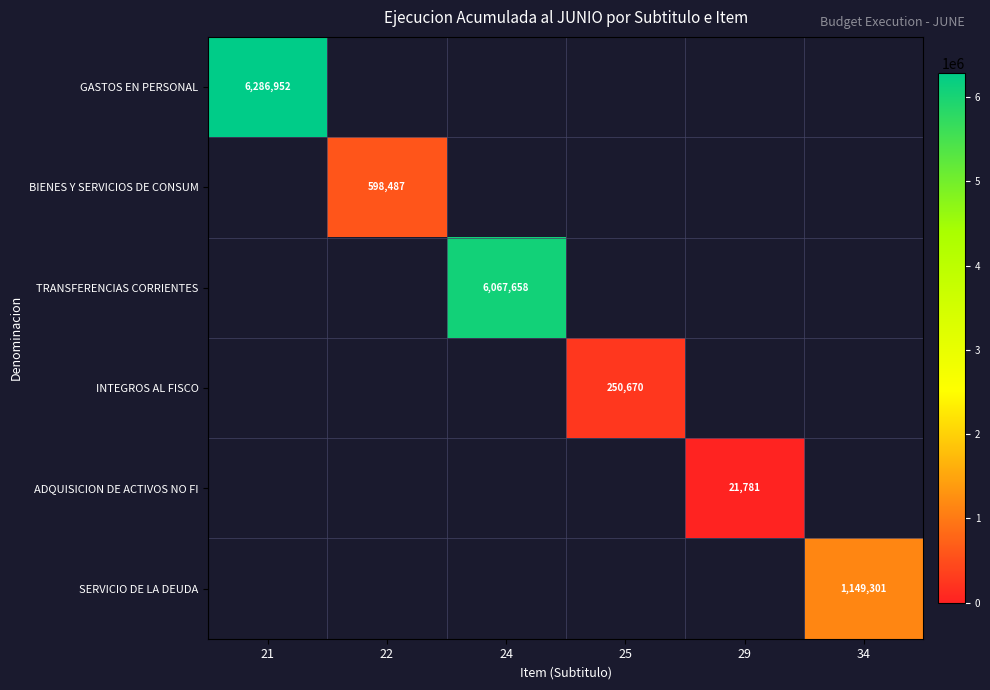

How many series are shown in this chart?

6